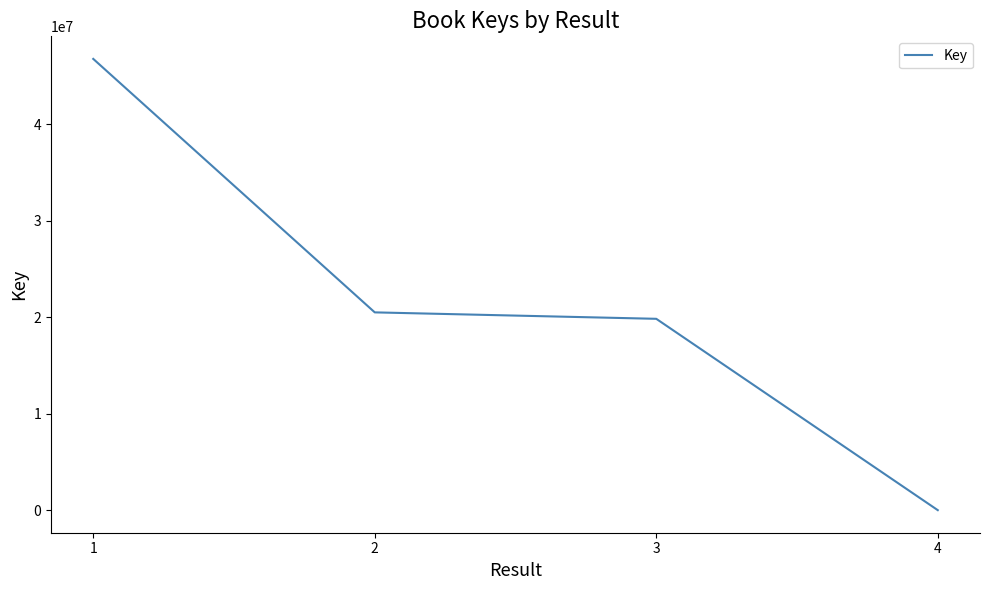

Count the number of categories in the chart.

4